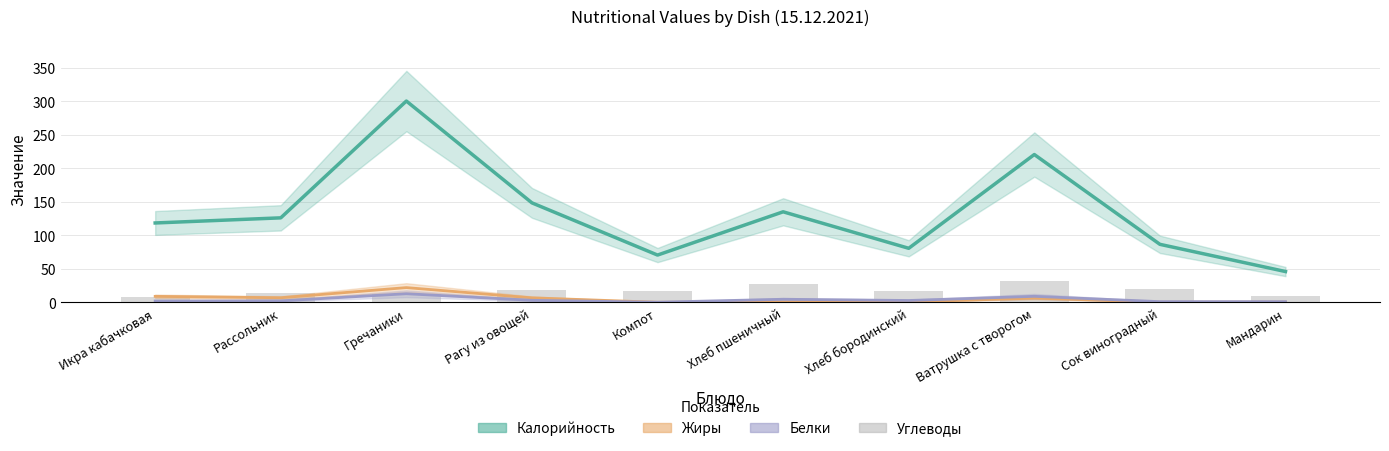

What is the maximum value shown in the chart?

300.6